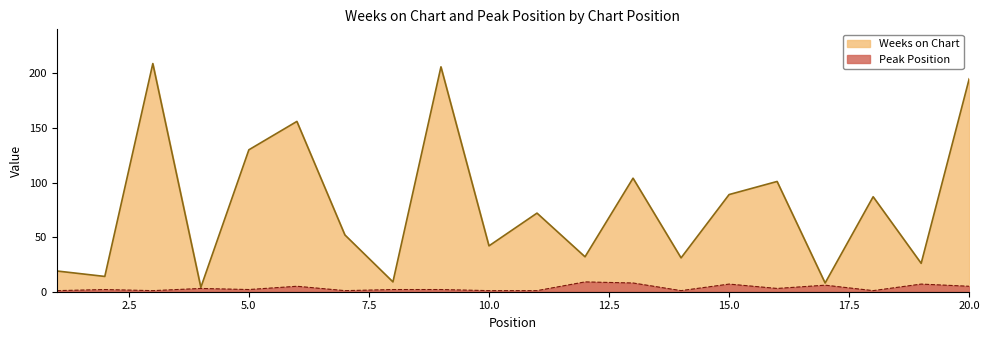

What is the difference between the second highest and second lowest values in the Weeks on Chart series?

198